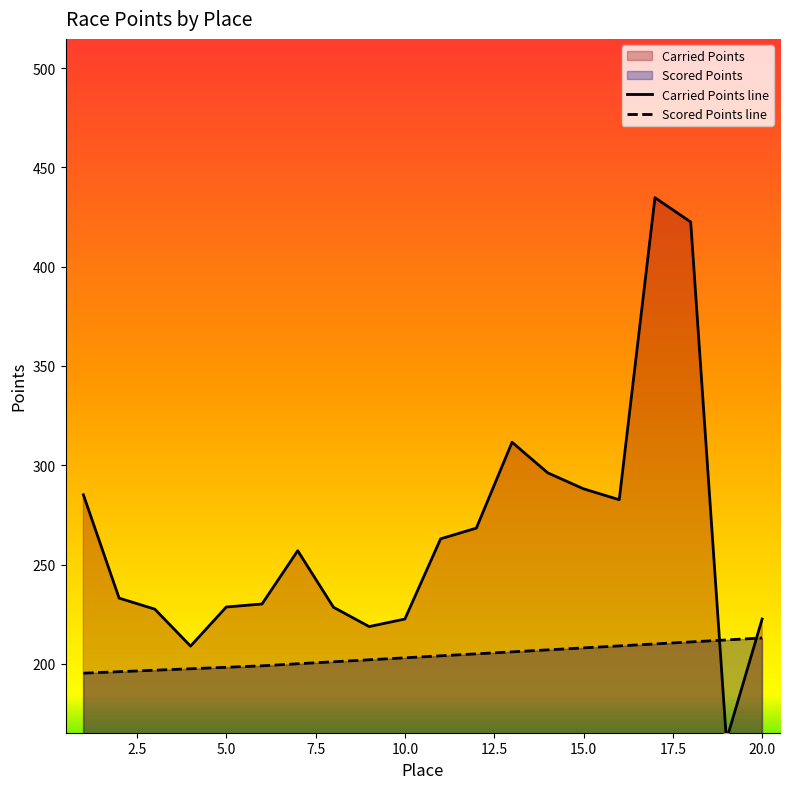

How many distinct data groups are displayed?

2